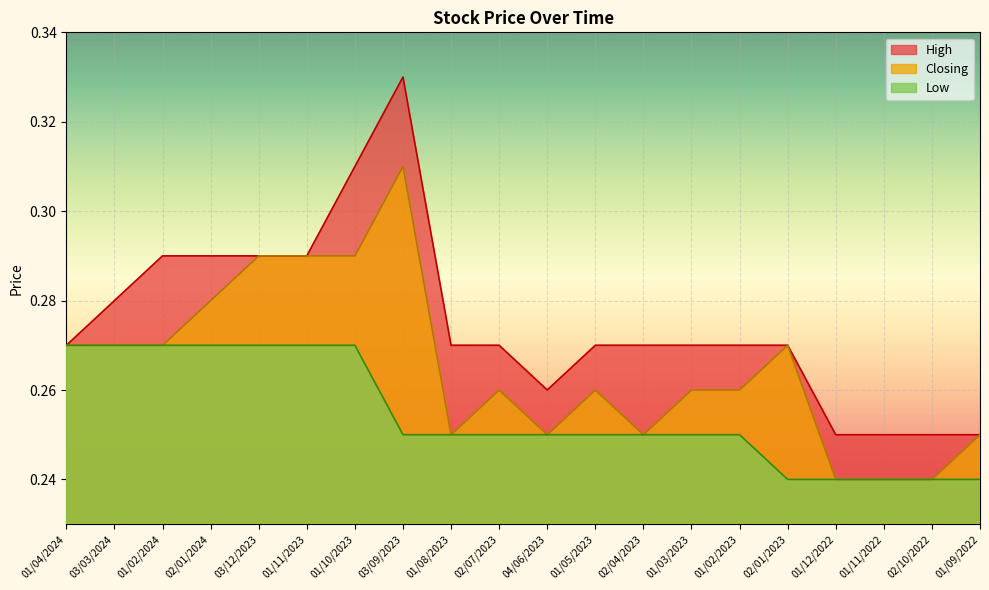

Reading left to right, list all the values displayed in this chart.

High: 0.3	0.3	0.3	0.3	0.3	0.3	0.3	0.3	0.3	0.3	0.3	0.3	0.3	0.3	0.3	0.3	0.2	0.2	0.2	0.2
Closing: 0.3	0.3	0.3	0.3	0.3	0.3	0.3	0.3	0.2	0.3	0.2	0.3	0.2	0.3	0.3	0.3	0.2	0.2	0.2	0.2
Low: 0.3	0.3	0.3	0.3	0.3	0.3	0.3	0.2	0.2	0.2	0.2	0.2	0.2	0.2	0.2	0.2	0.2	0.2	0.2	0.2